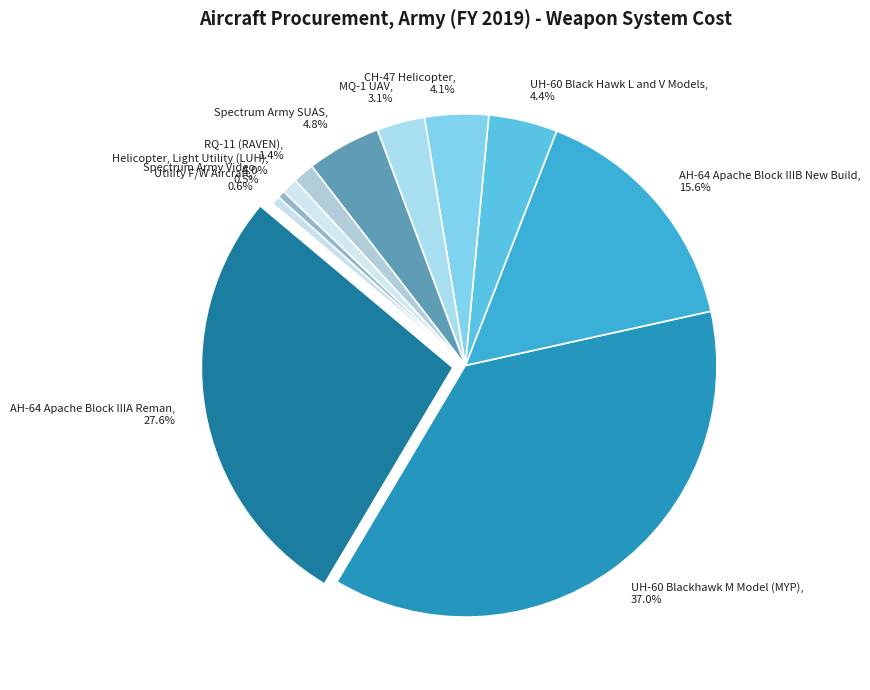

Count the number of slices in the pie.

11